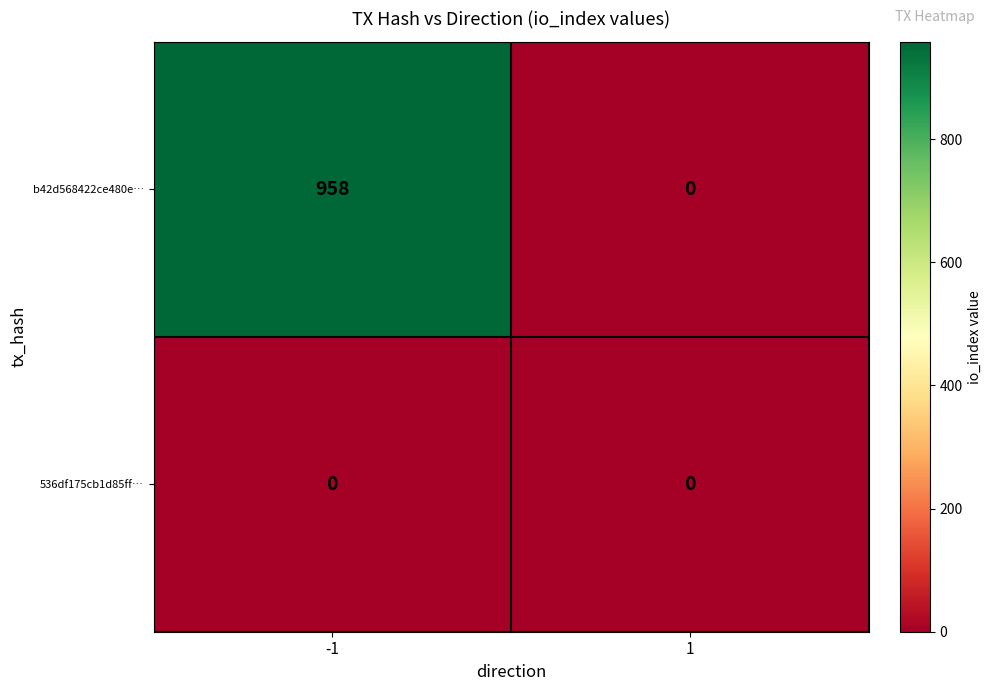

Reading left to right, list all the values displayed in this chart.

b42d568422ce480e…: -1=958	1=0
536df175cb1d85ff…: -1=0	1=0